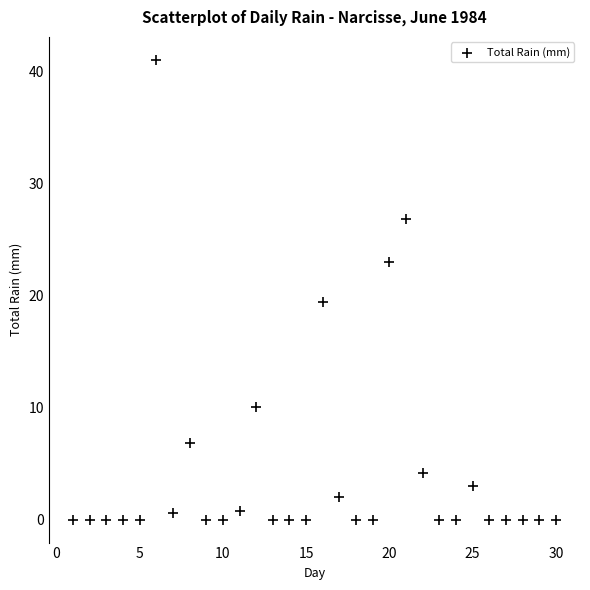

What is the range of X values (max minus min)?

29.0